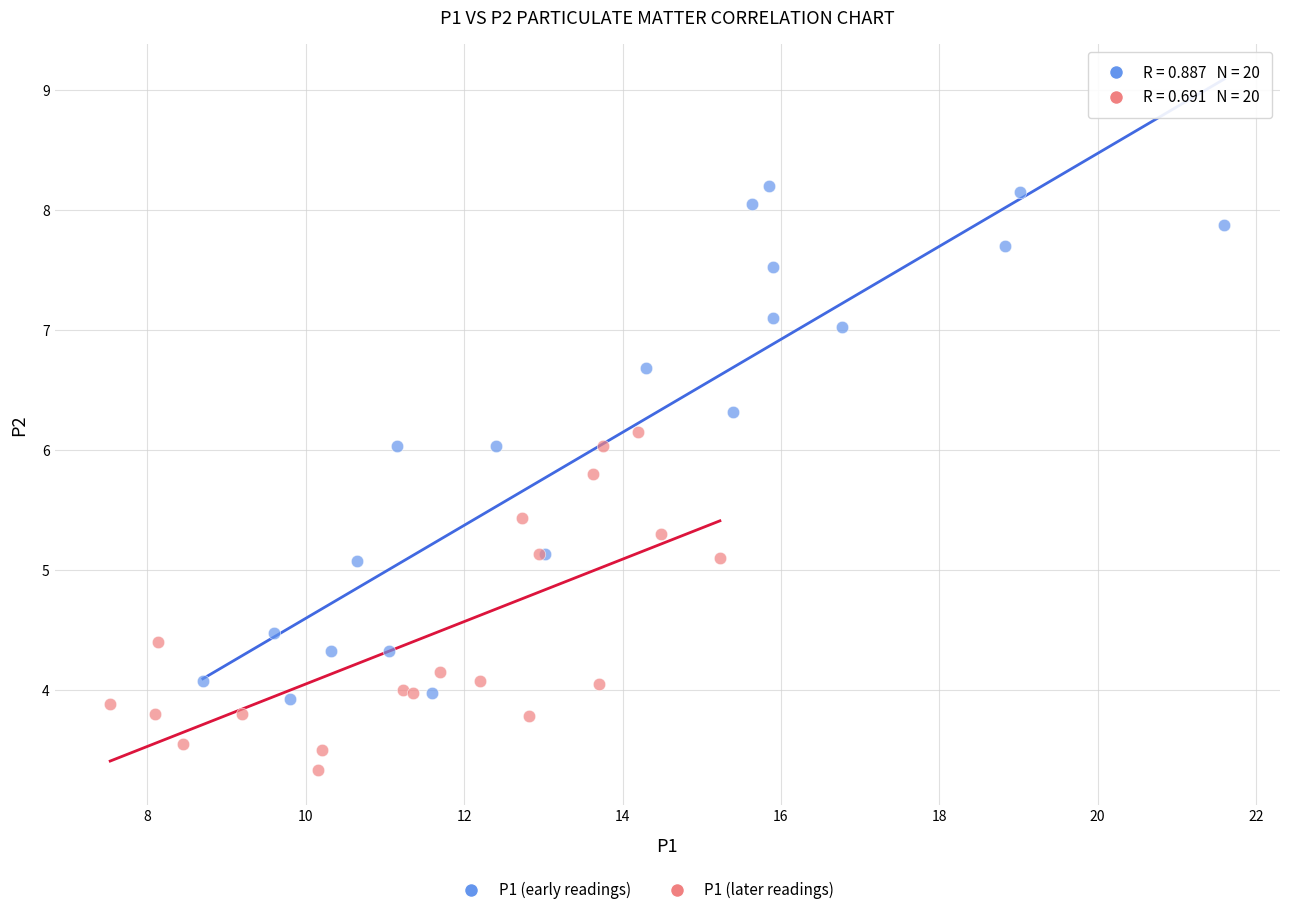

Which series contains the highest Y value?

P1 (early readings)